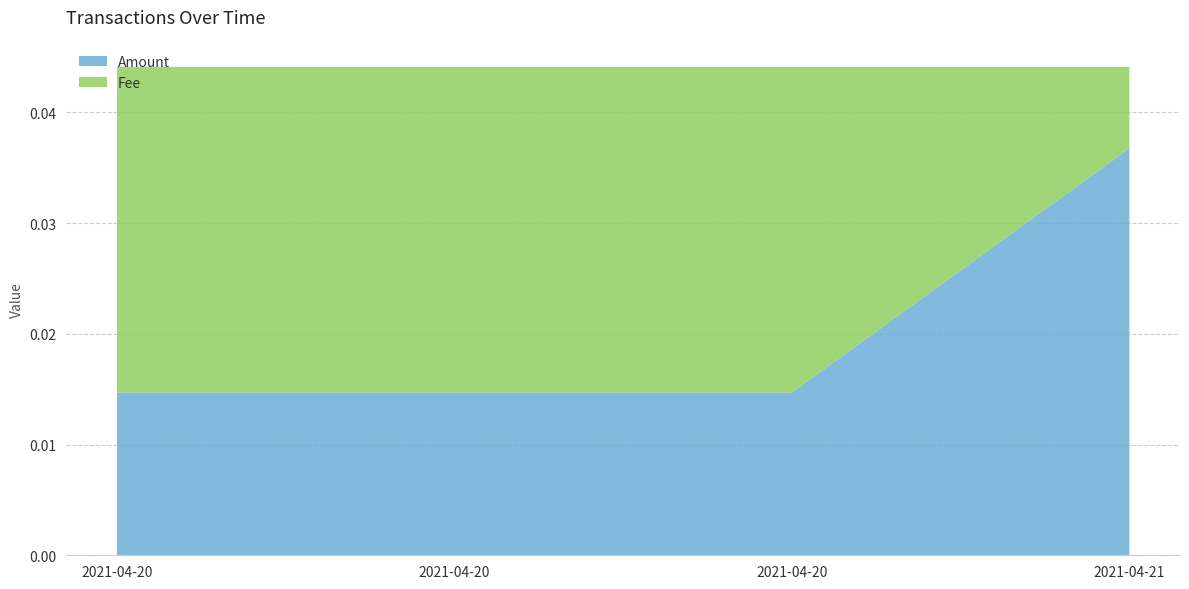

Reading right to left, list all the values displayed in this chart.

Amount: 2021-04-21 12:33:36=0.0	2021-04-20 17:01:30=0.0	2021-04-20 17:01:30=0.0	2021-04-20 16:59:37=0.0
Fee: 2021-04-21 12:33:36=0.0	2021-04-20 17:01:30=0.0	2021-04-20 17:01:30=0.0	2021-04-20 16:59:37=0.0